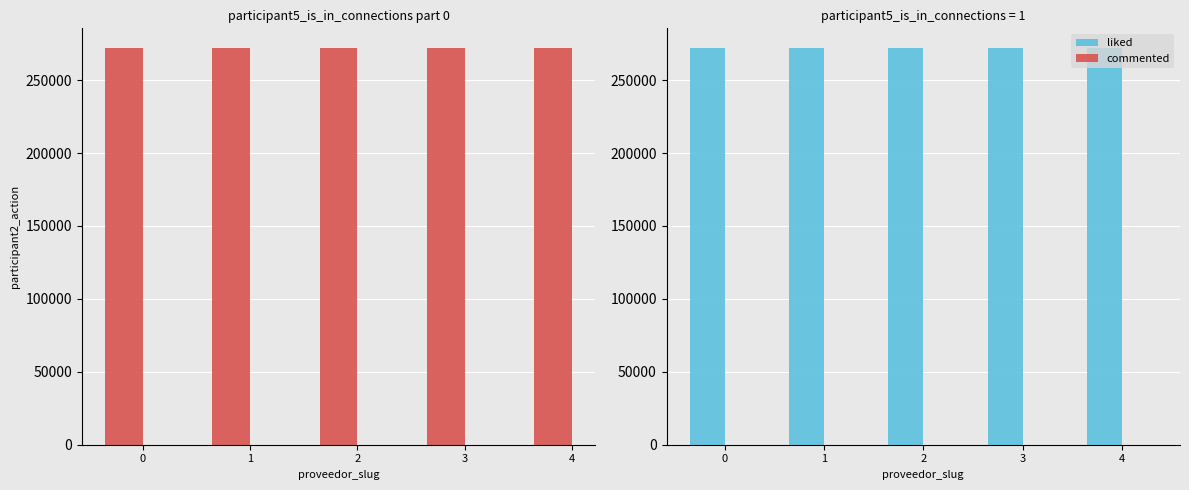

Are the bars horizontal?

No